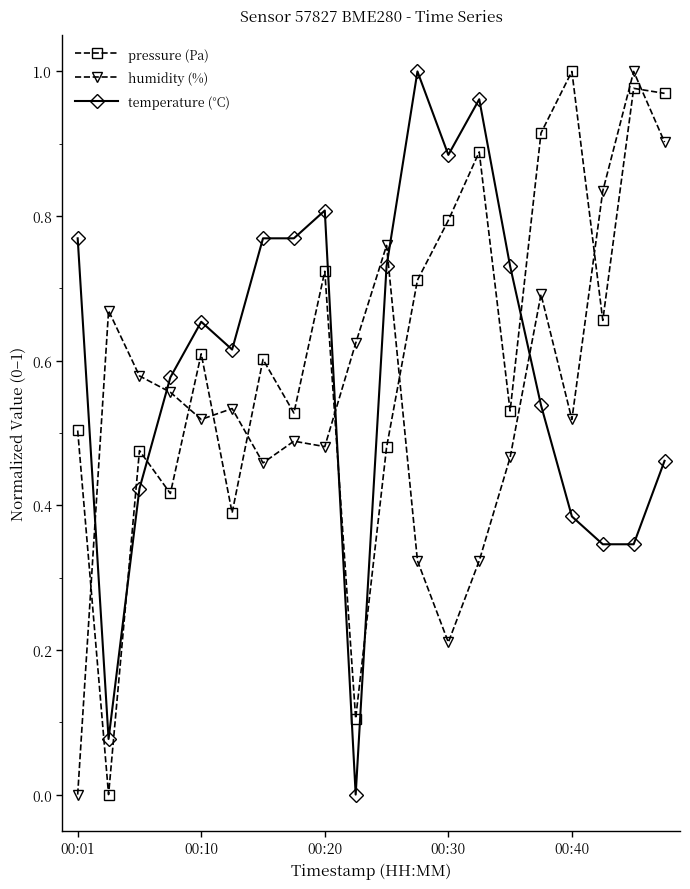

True or false: pressure (Pa) has more than 2 interior local peaks.

True